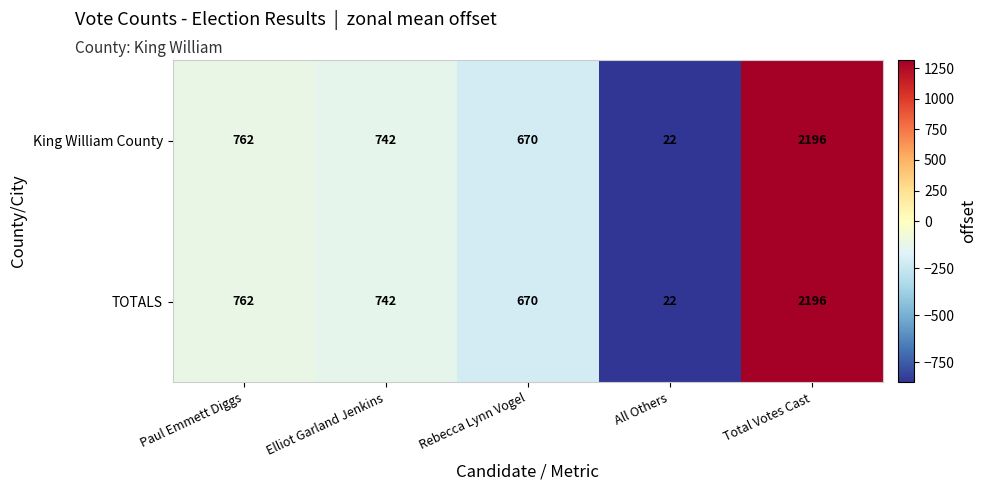

At which category is the sum across all series the highest?

Total Votes Cast